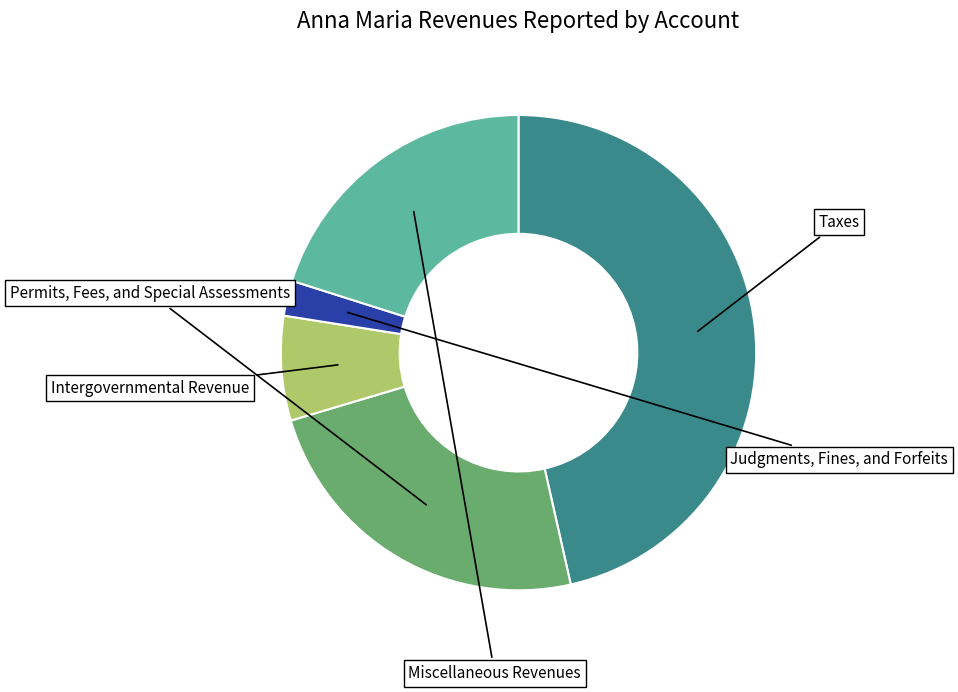

Is there a majority slice in this chart?

No